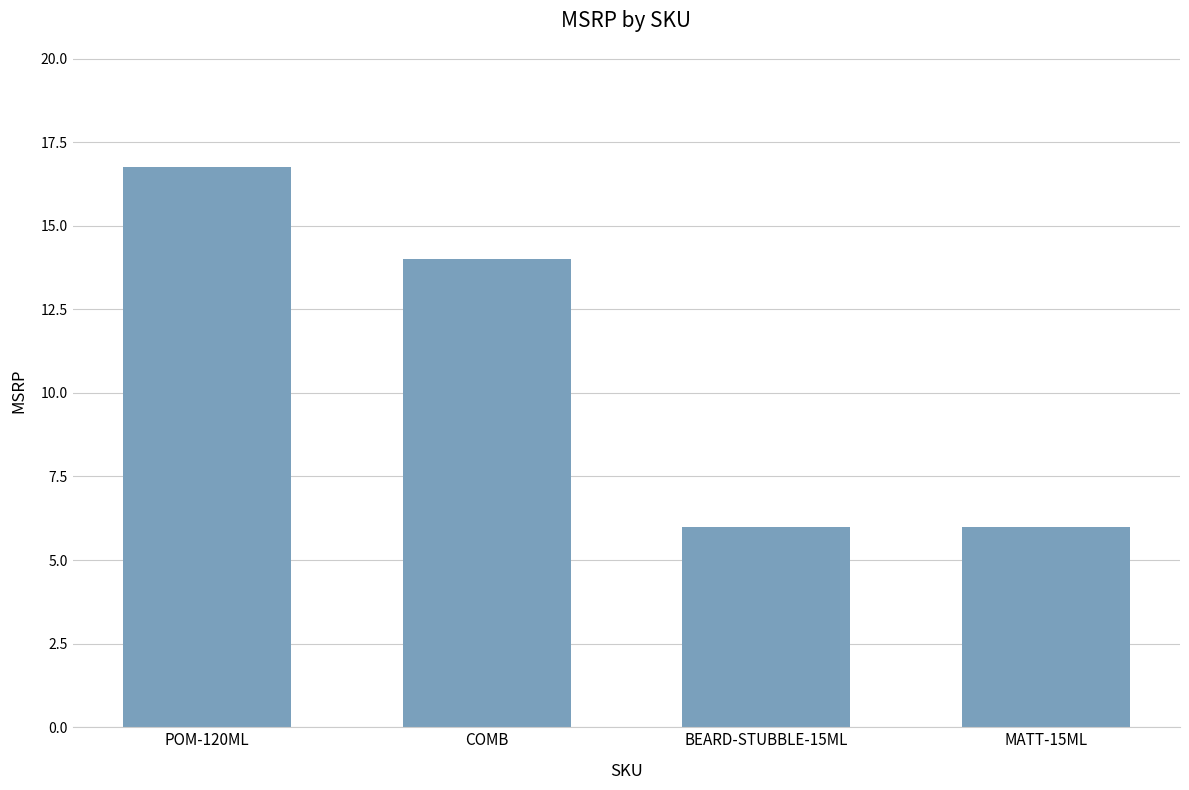

How many bars are there in total?

4